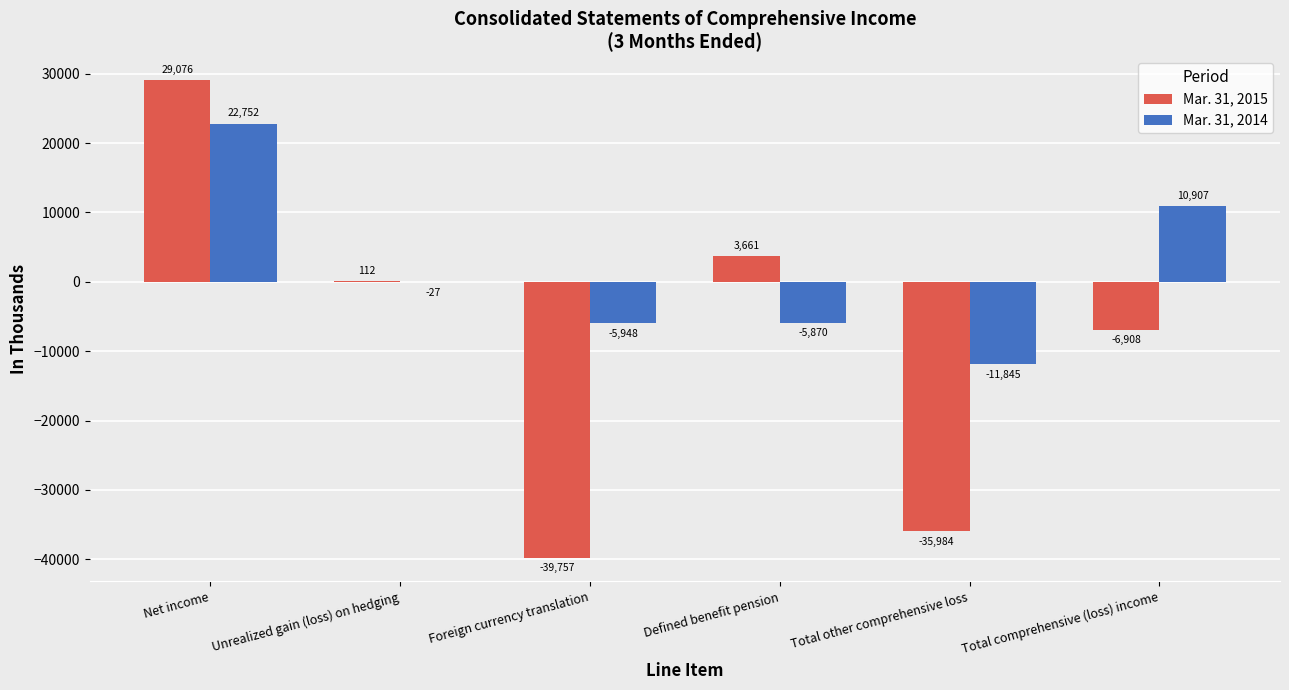

At which label is Mar. 31, 2014 closest to 5453?

Total comprehensive (loss) income